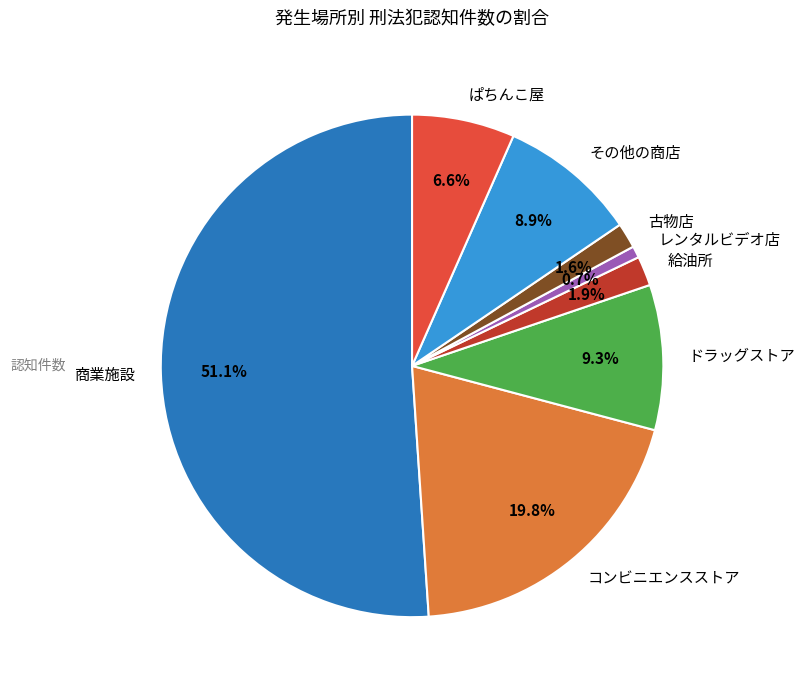

What is the majority slice?

商業施設